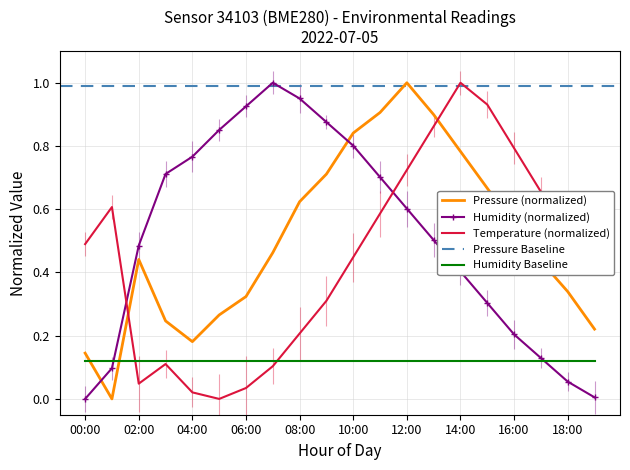

What is the difference between the pressure values at 11:00 and 14:00?

0.1